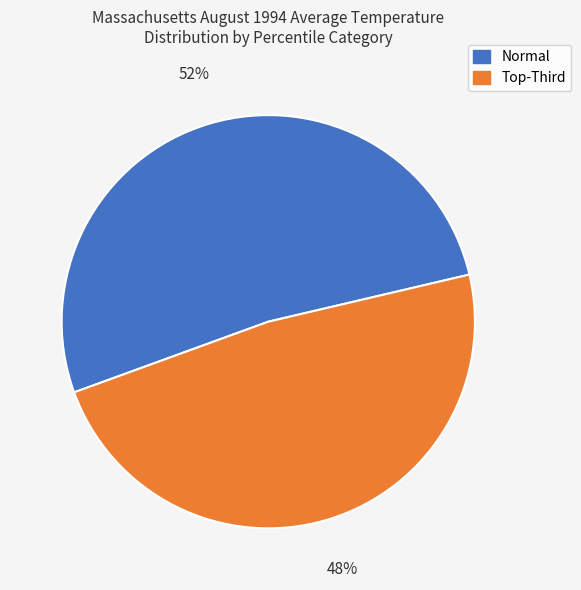

To the nearest percent, what is the average slice percentage?

50%